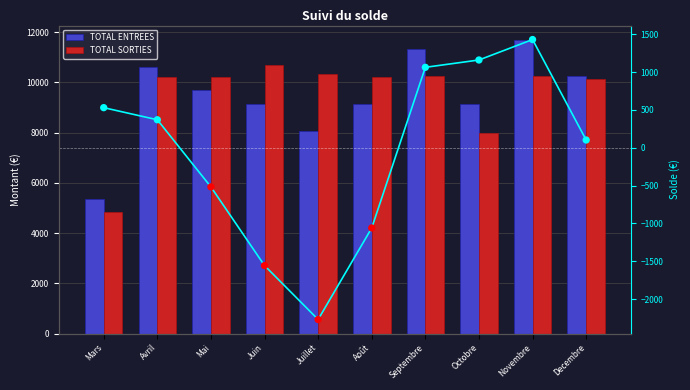

Which series contains the lowest Y value?

TOTAL SORTIES